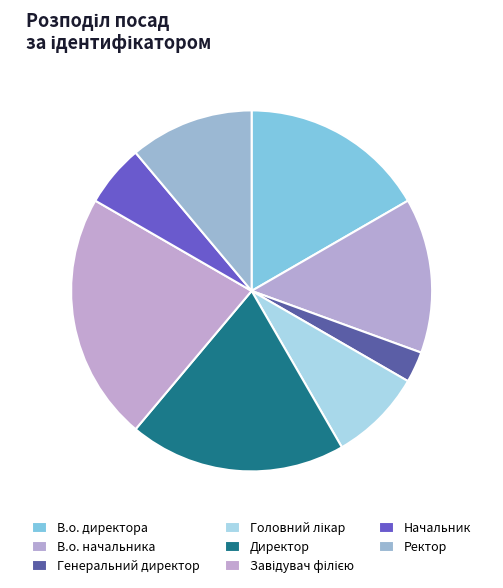

The Генеральний директор slice represents 18% of the pie. True or false?

False